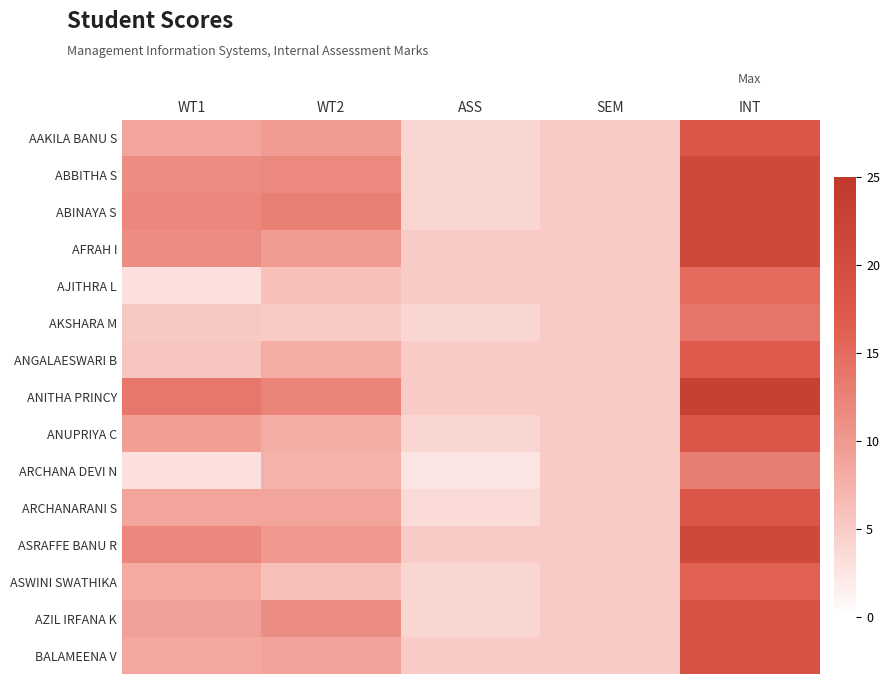

Which label corresponds to the largest value in the chart?

INT